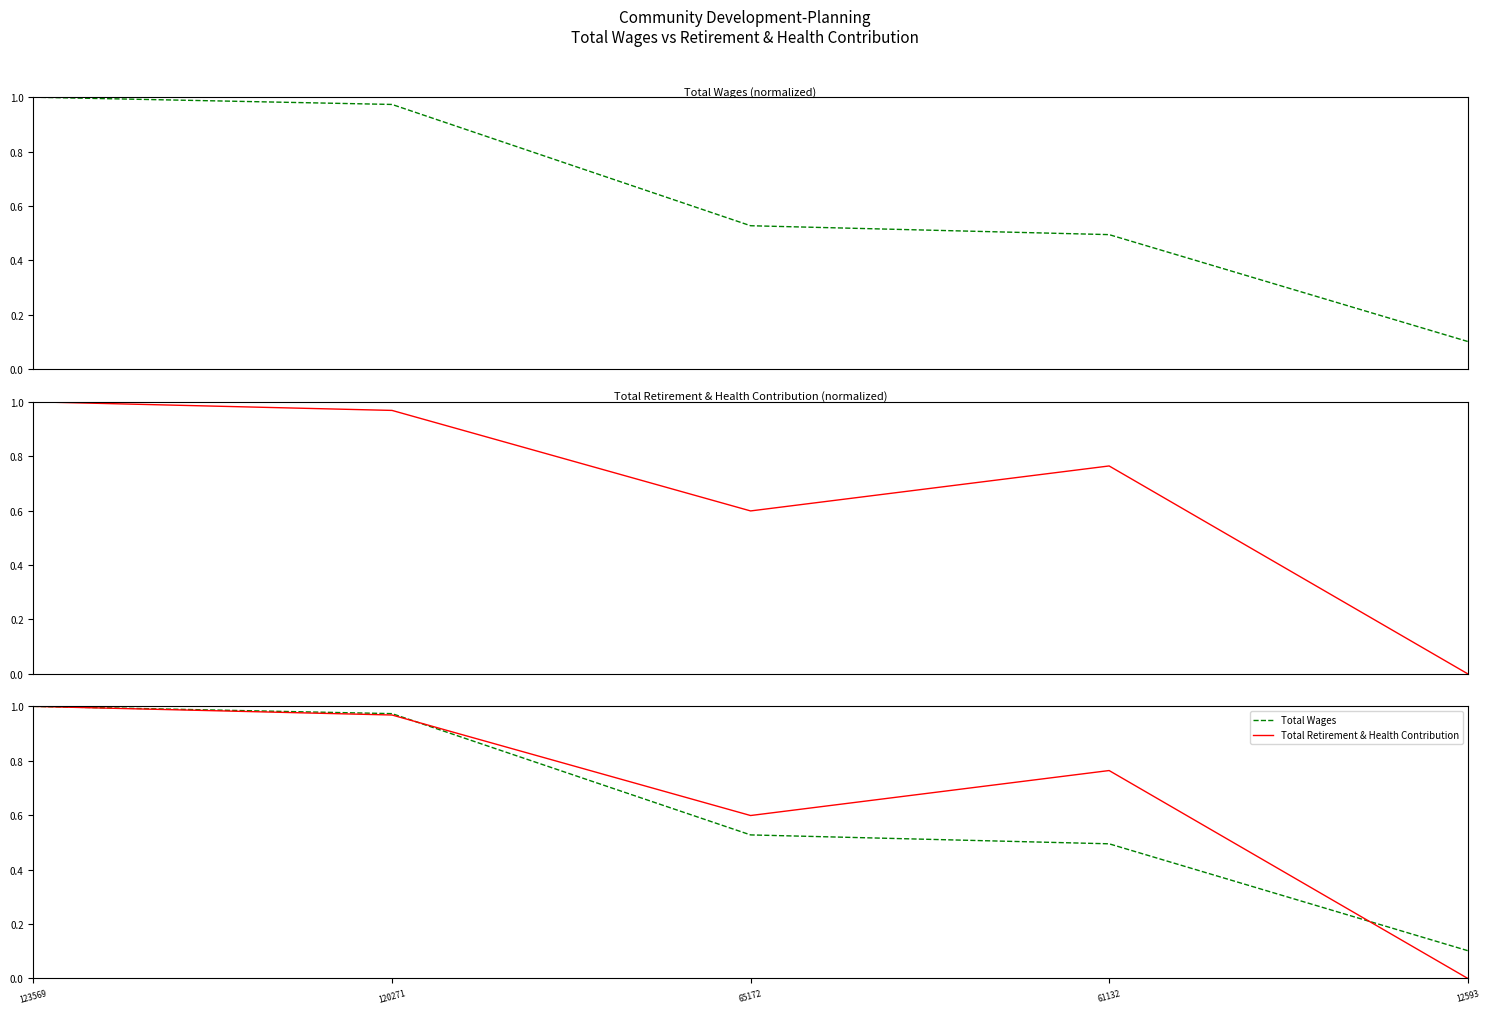

What is the total value across all series at 65172?

2.3